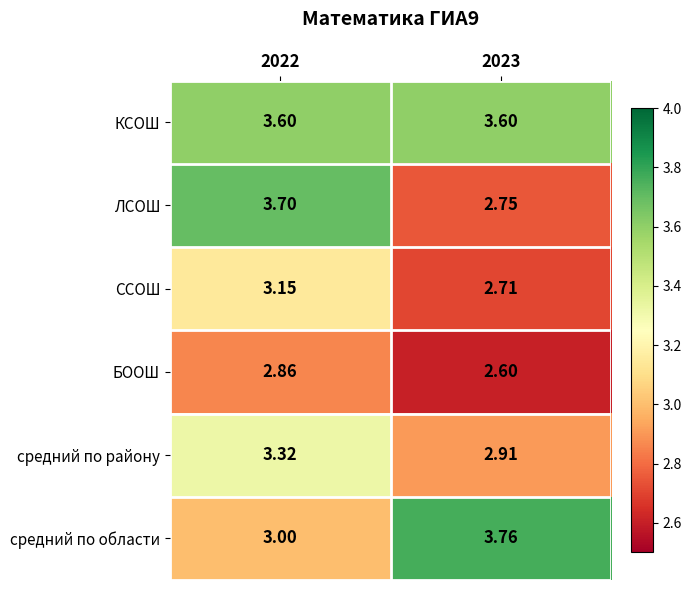

Which series has the largest total across all categories?

КСОШ